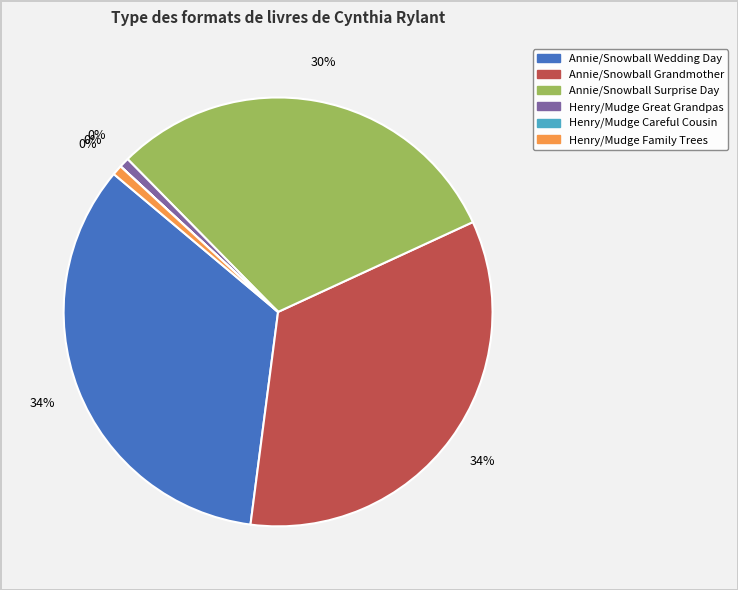

To the nearest percent, what is the difference between the Annie and Snowball and the Wedding Day and Annie and Snowball and the Surprise Day slice percentages?

4%